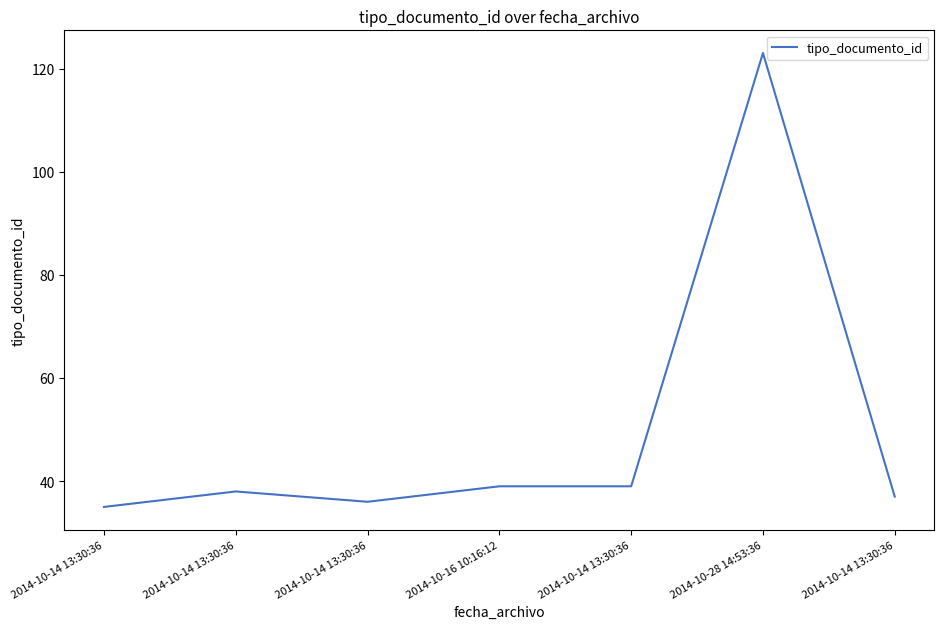

How many lines are shown in the chart?

1